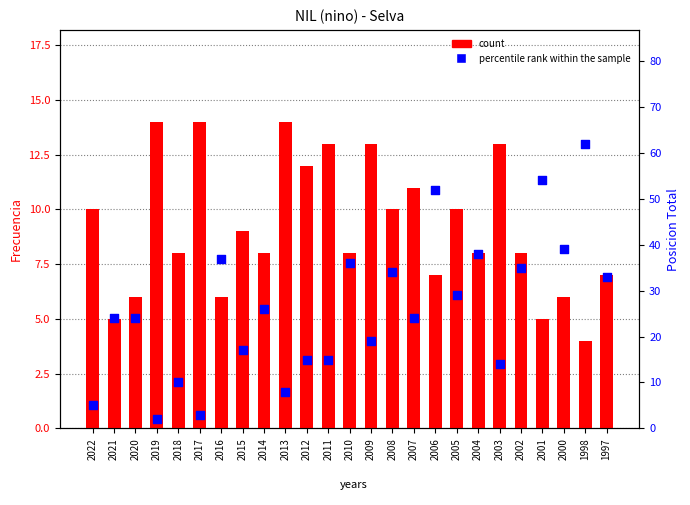

What are all the series names shown in the legend?

count, percentile rank within the sample